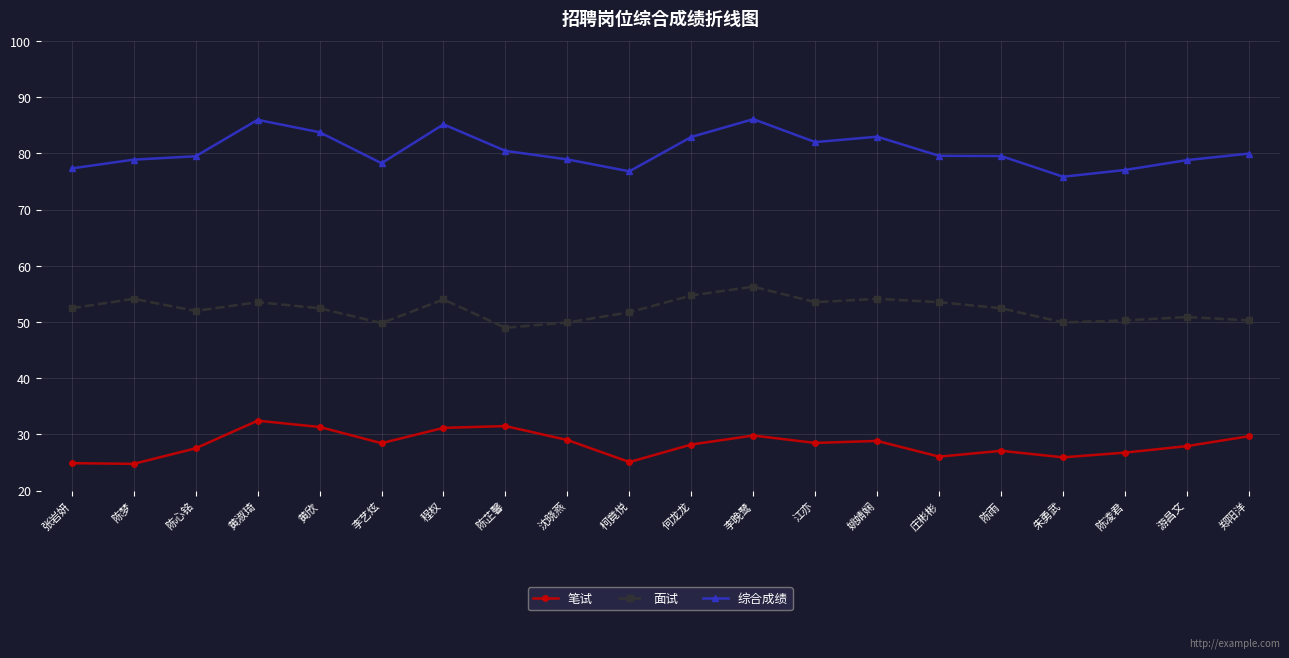

What value does the 笔试 series have at 黄淑琦?

32.4